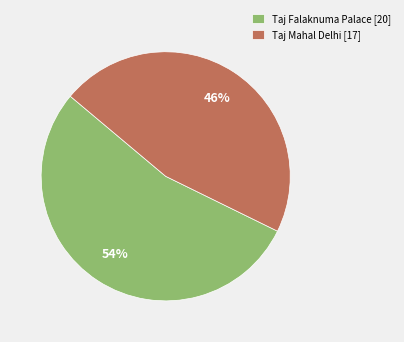

Is there any slice that represents more than half of the pie?

Yes